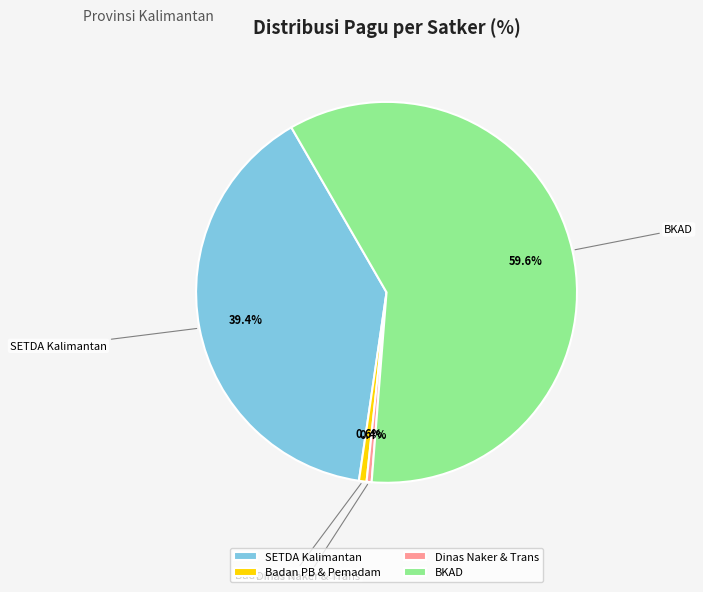

What is the largest slice in the pie chart?

BKAD